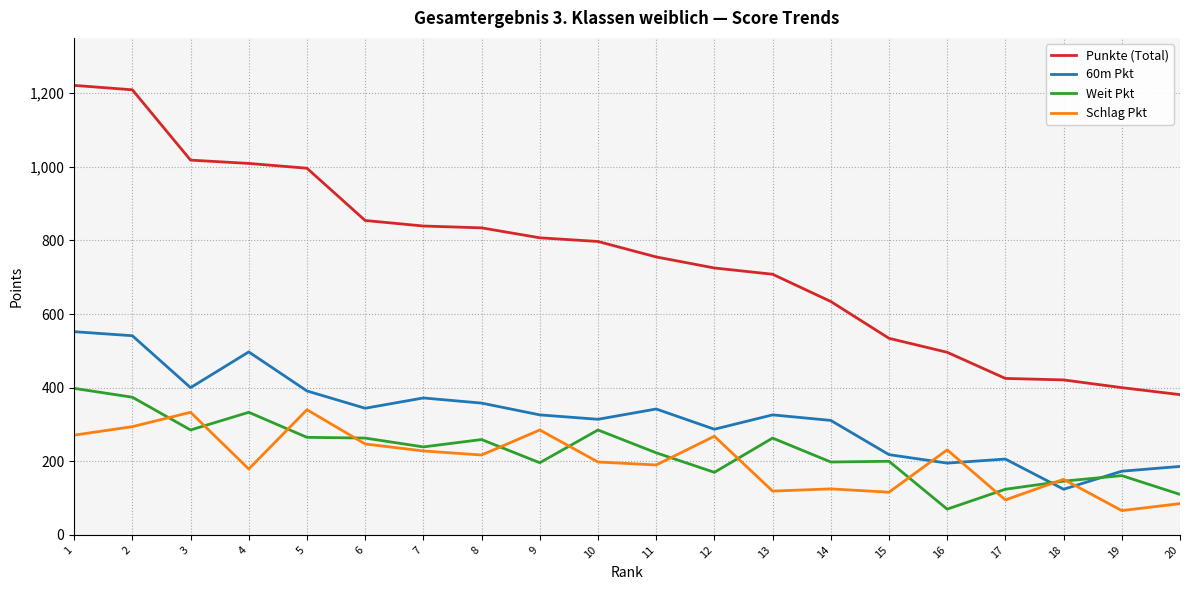

True or false: Weit Pkt has more than 0 points higher than both neighbors.

True